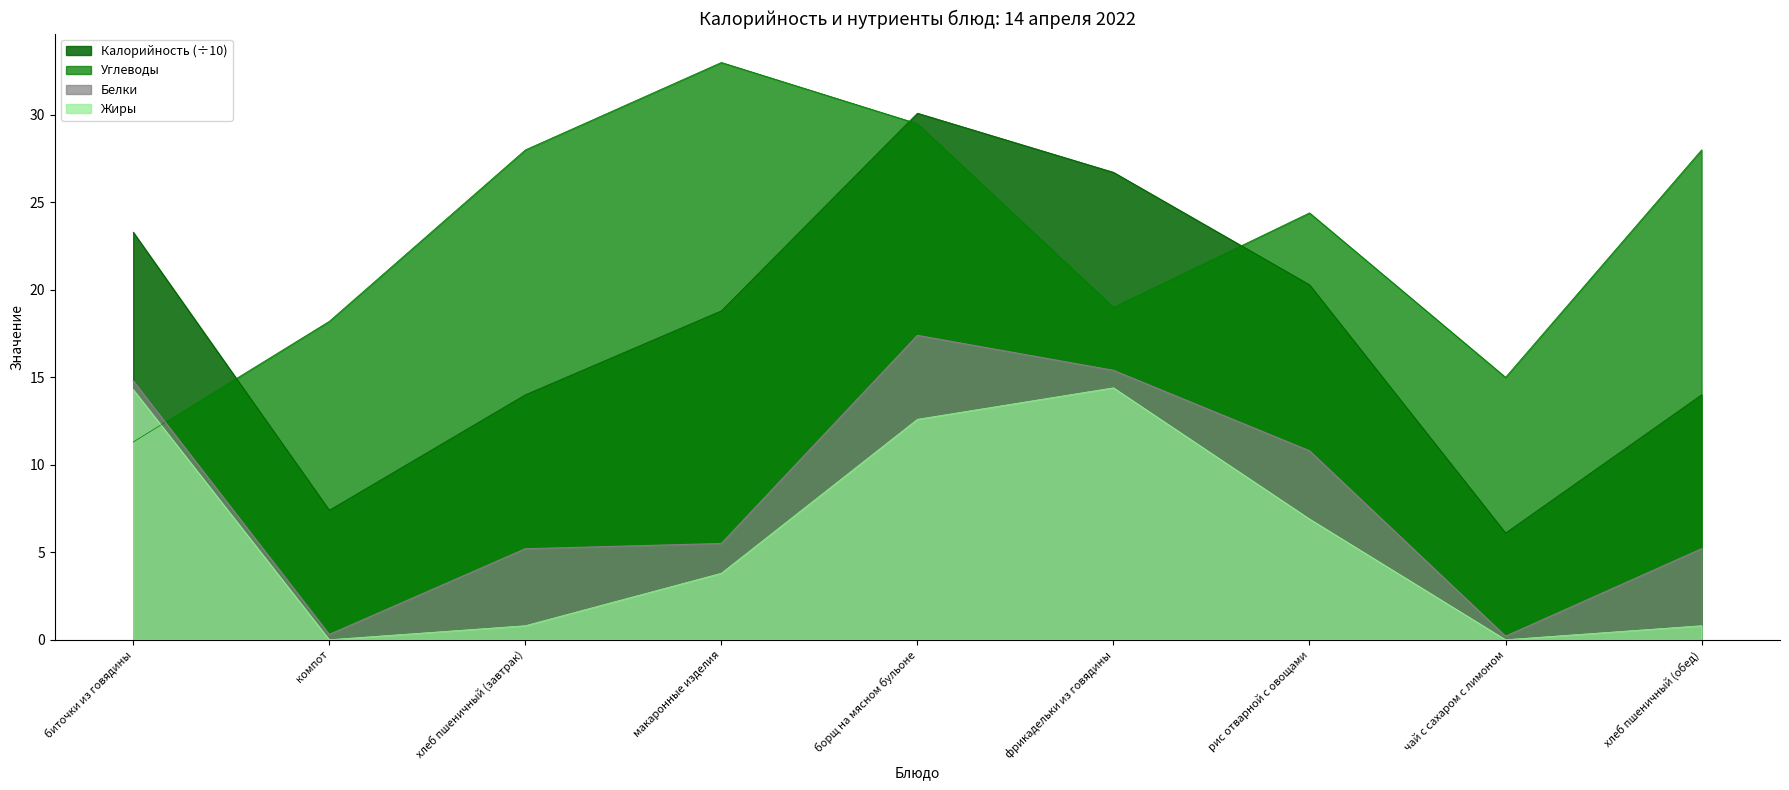

What is the sum of the Жиры values at рис отварной с овощами and хлеб пшеничный (завтрак)?

7.7